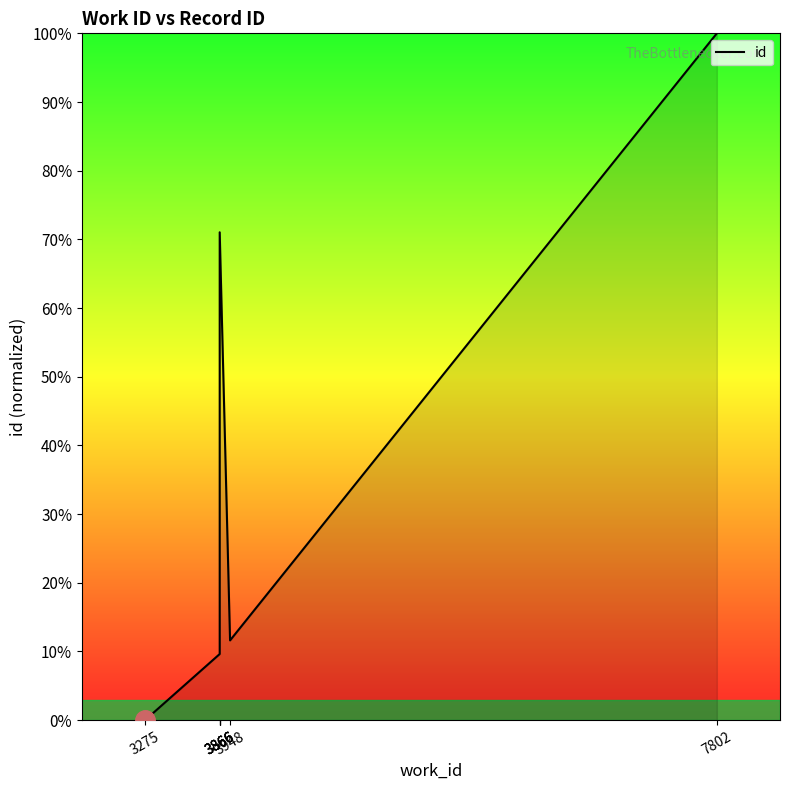

Reading left to right, what are all the values shown in this chart?

3275=0.0	3866=9.6	3866=9.9	3866=9.9	3866=71.0	3948=11.6	7802=100.0